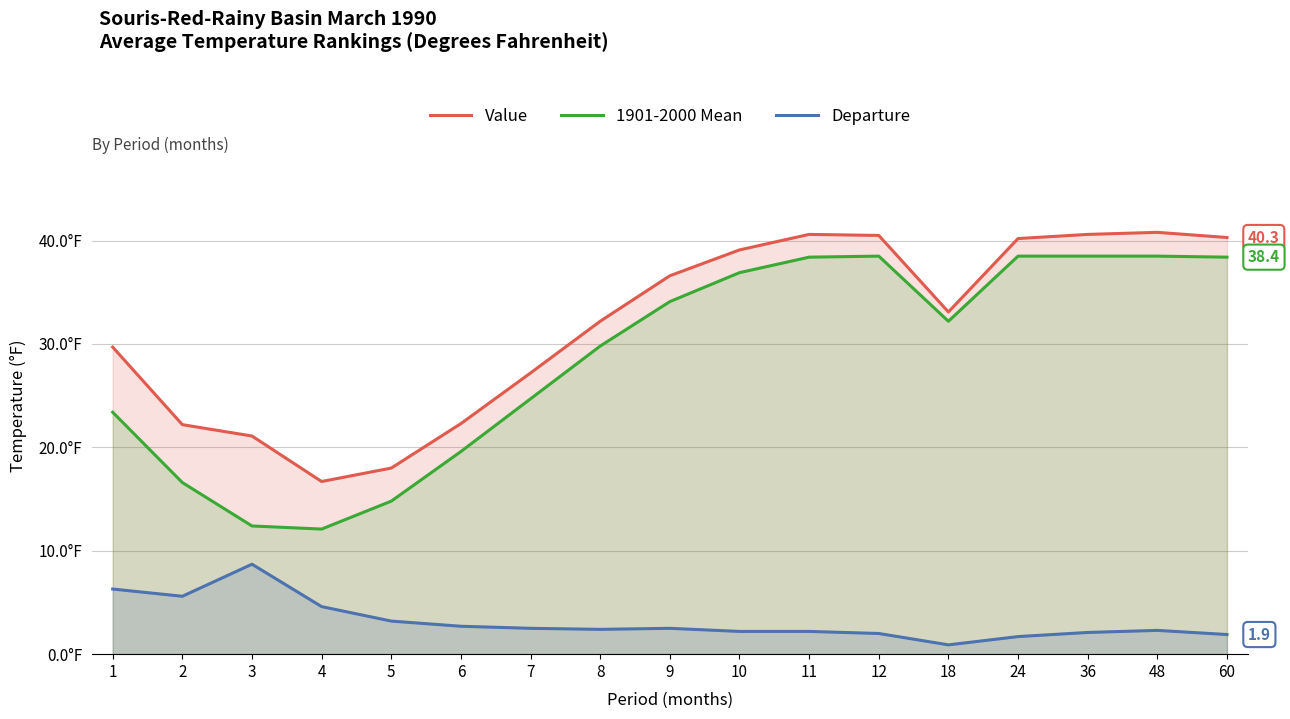

What is the sum of the Departure values at 3 and 36?

10.8